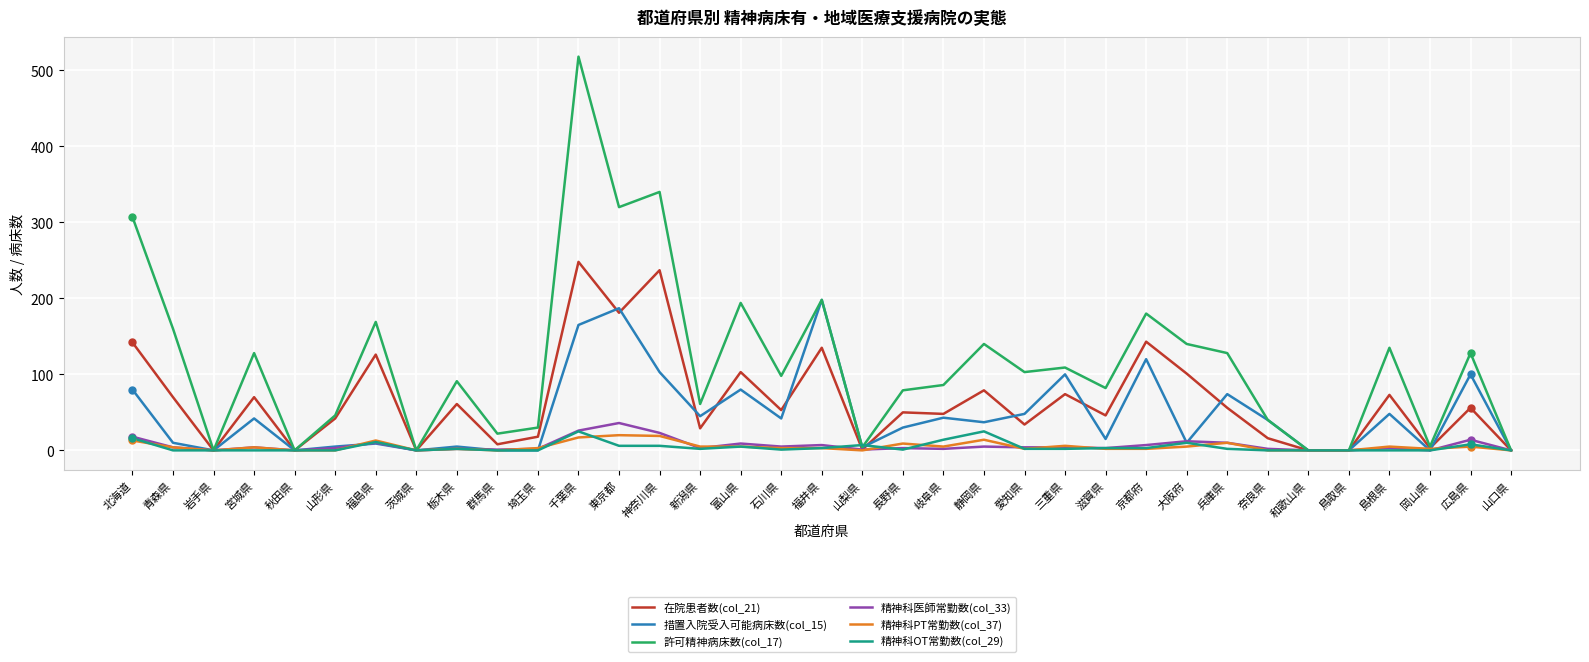

What is the greatest value displayed?

518